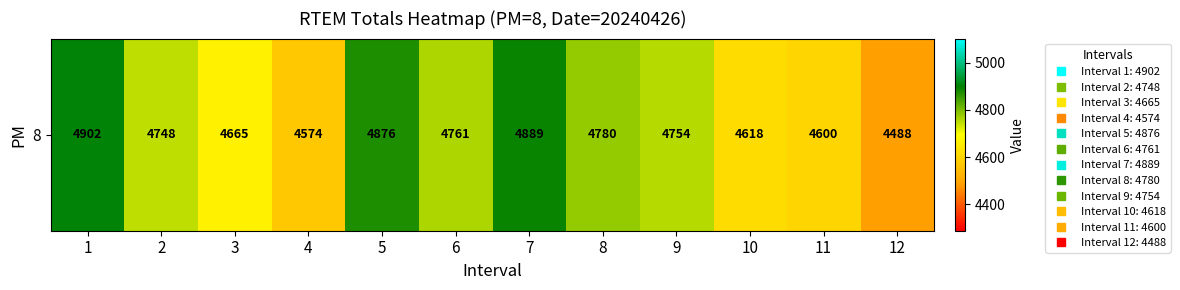

True or false: the data shows 7001 at 12.

False